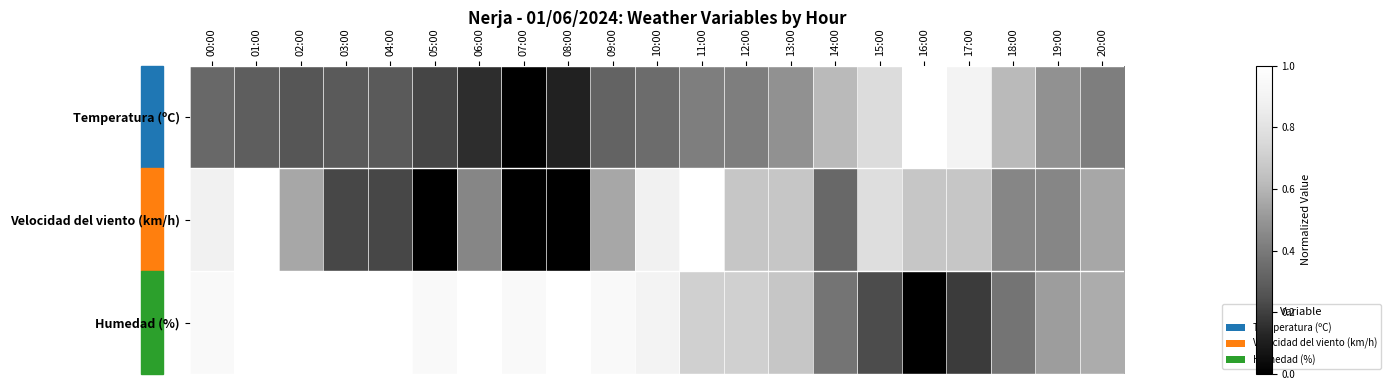

At which category is the sum across all series the highest?

01:00